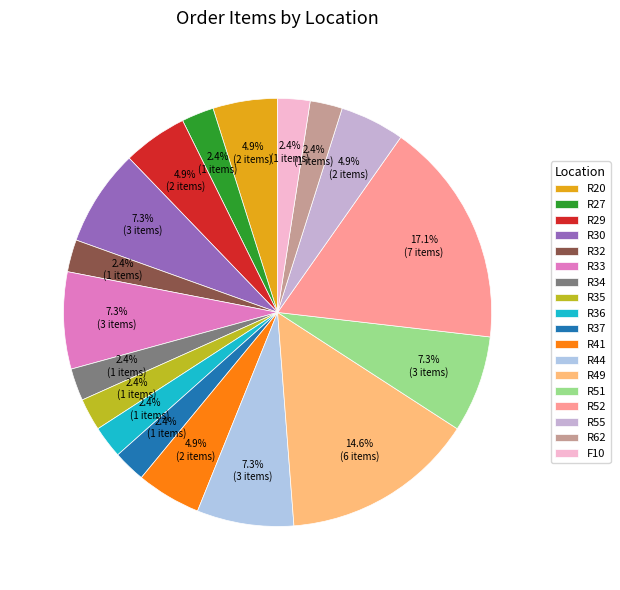

What is the largest slice in the pie chart?

R52